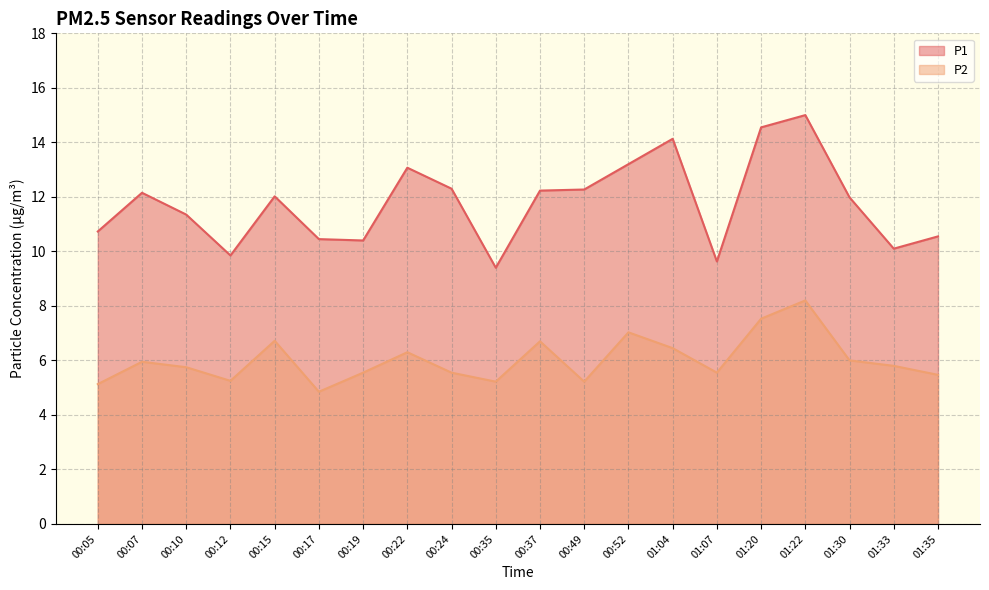

What is the spread (max minus min) of values at 00:49?

7.0